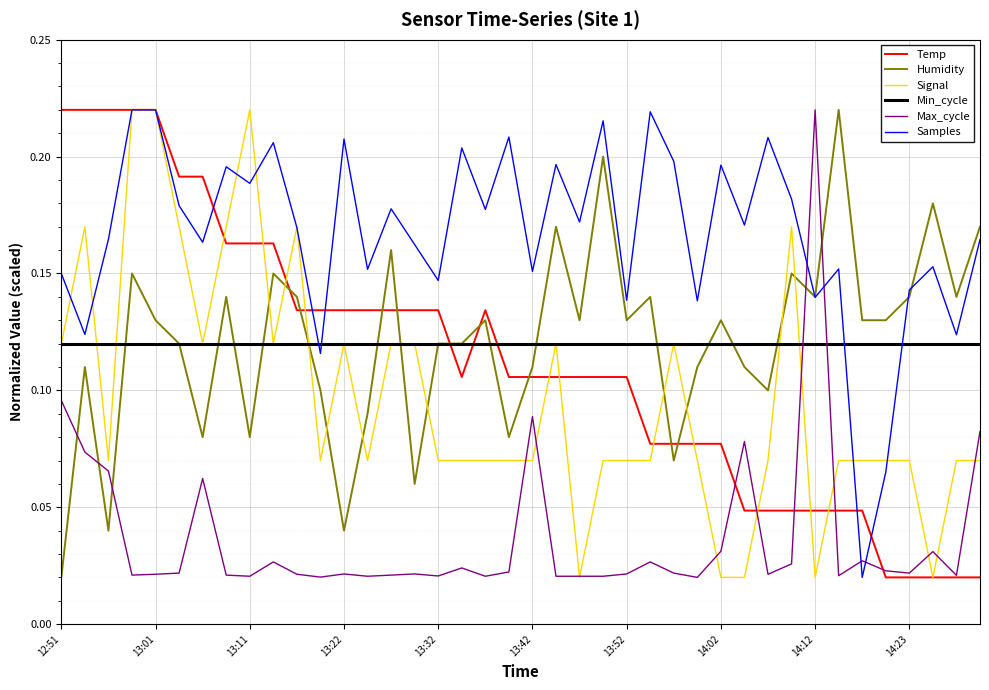

Which series has the largest total across all categories?

Samples